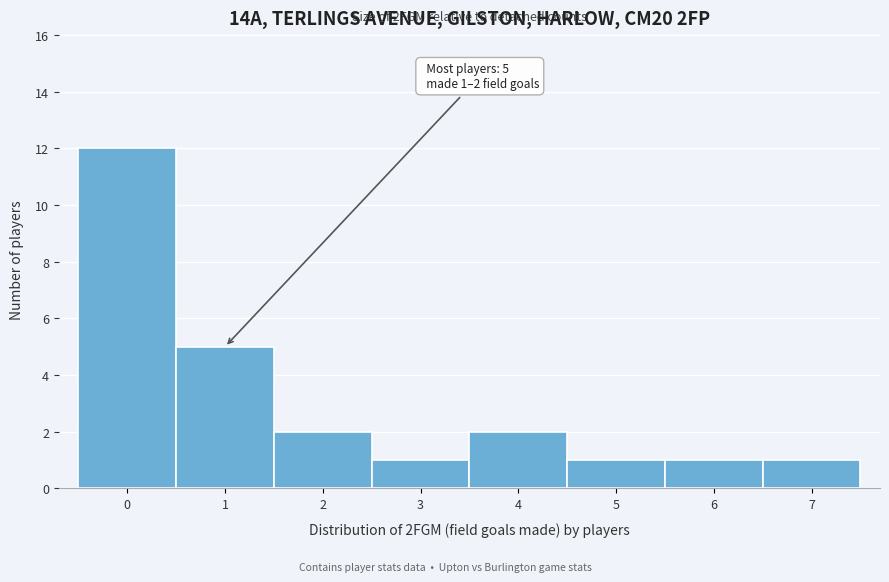

Reading left to right, extract all data points from this chart.

12	5	2	1	2	1	1	1